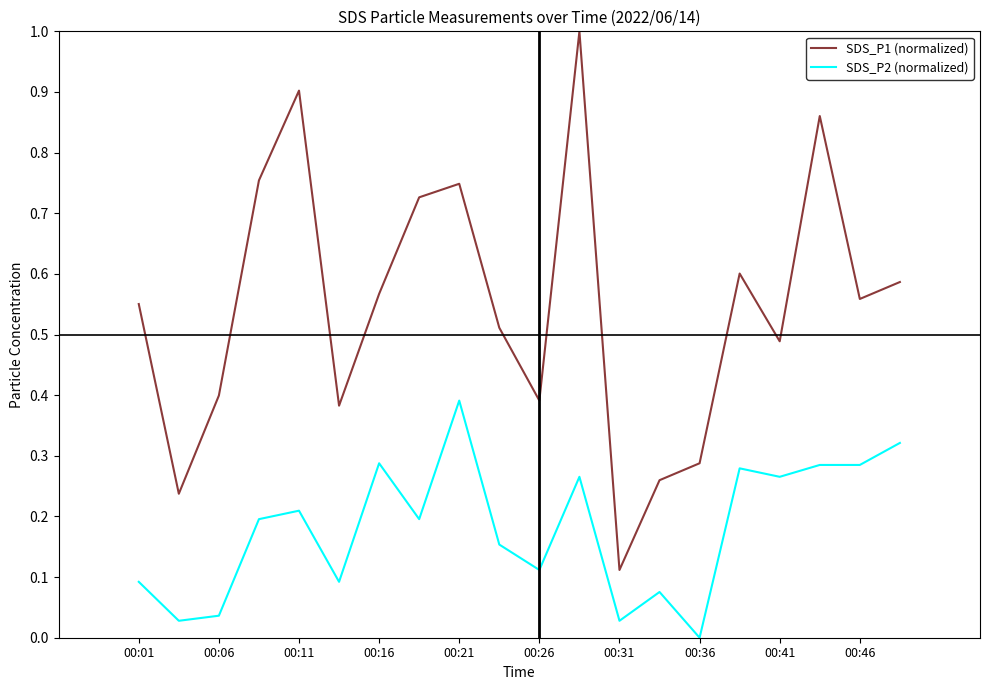

Which series has the largest total across all categories?

SDS_P1 (normalized)